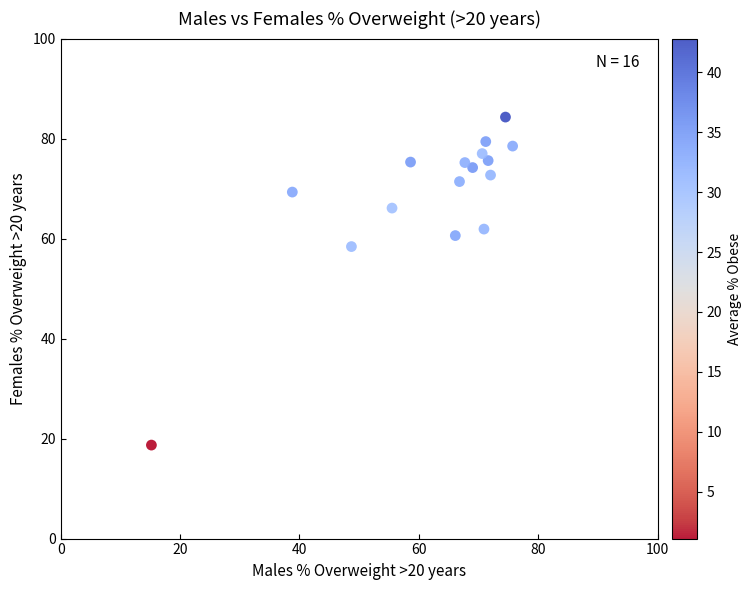

What Y value in the scatter plot is closest to 51?

58.4